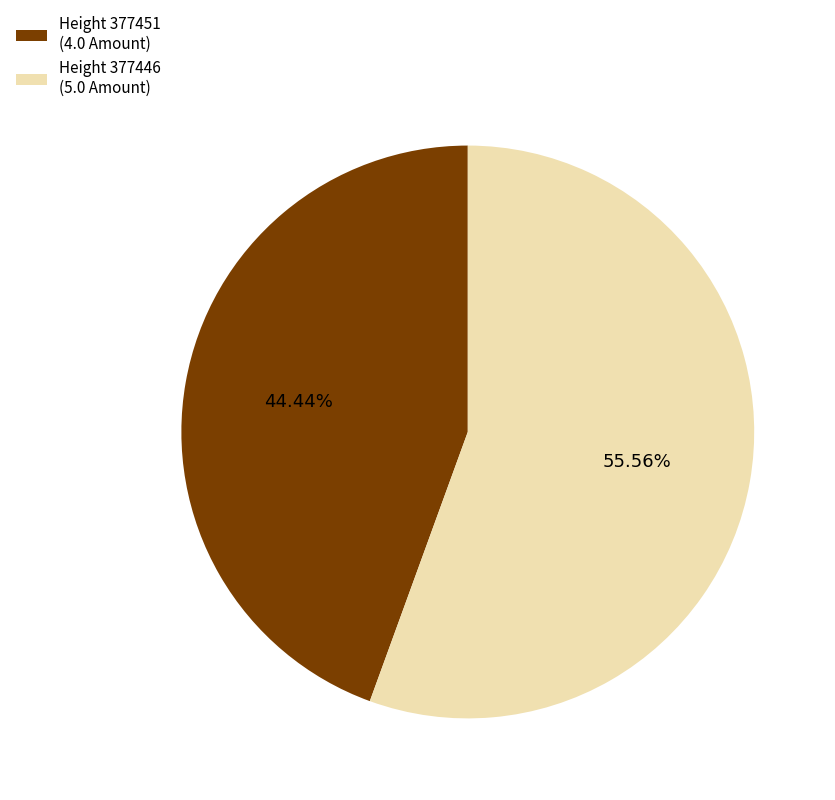

Which category accounts for the majority?

Height 377446 (5.0 Amount)